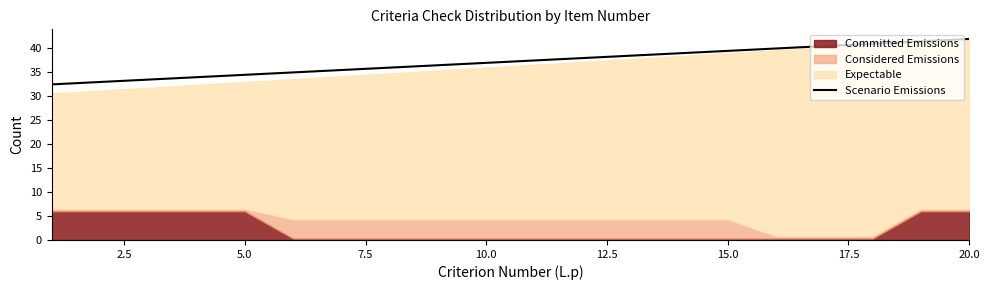

True or false: Scenario Emissions has a value of 25.5 at 10.0.

False